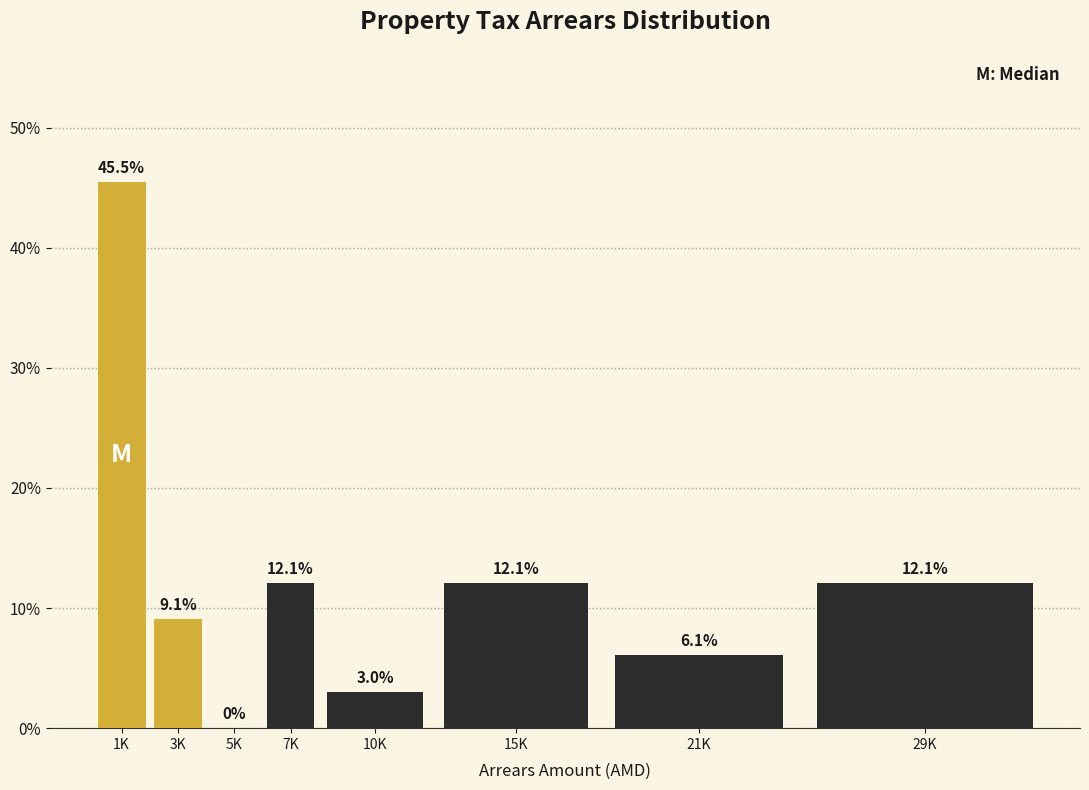

Reading left to right, list all the values displayed in this chart.

1K=45.5	3K=9.1	5K=0.0	7K=12.1	10K=3.0	15K=12.1	21K=6.1	29K=12.1